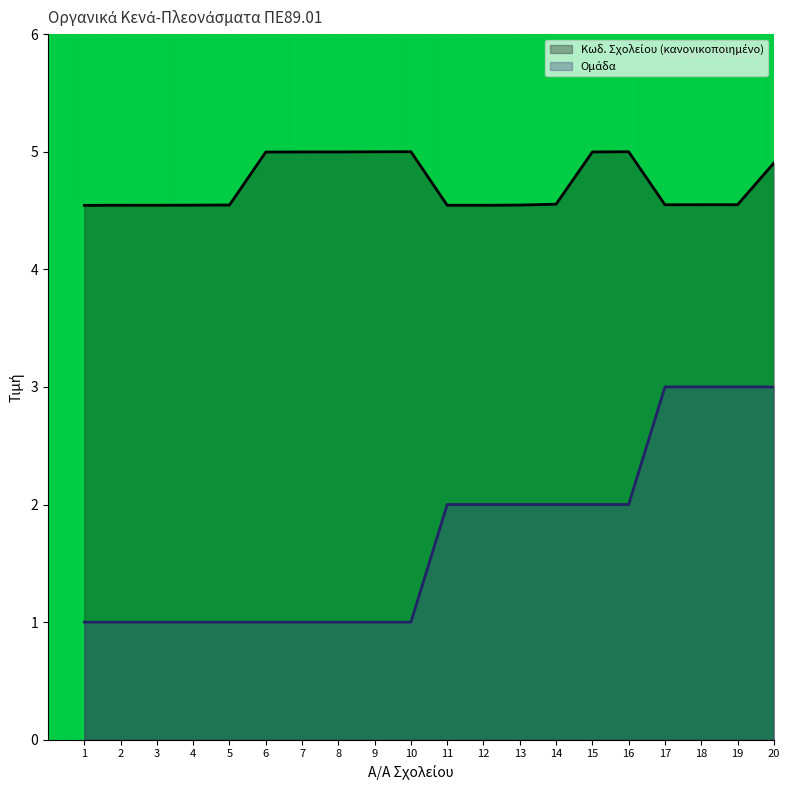

In Κωδ. Σχολείου, how many points are higher than both neighbors (excluding endpoints)?

2